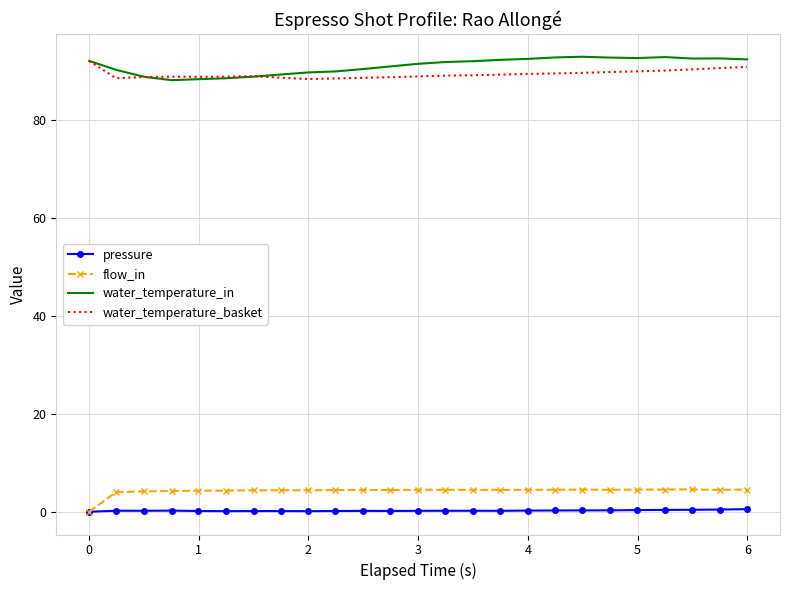

True or false: flow_in and water_temperature_basket intersect in this chart.

False